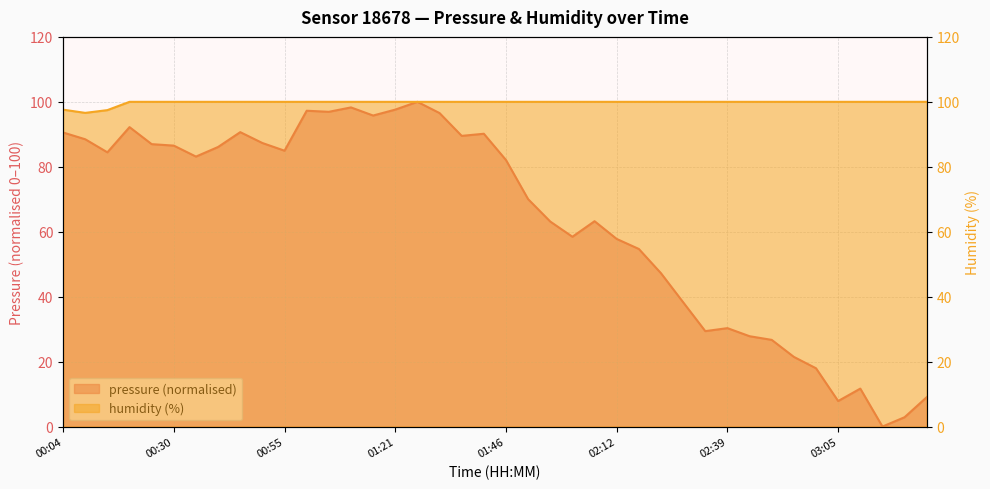

Reading left to right, what are all the values shown in this chart?

pressure: 00:04=90.6	00:09=88.5	00:14=84.4	00:20=92.2	00:25=87.0	00:30=86.5	00:35=83.1	00:40=86.1	00:45=90.7	00:50=87.3	00:55=85.0	01:00=97.3	01:05=96.9	01:11=98.3	01:16=95.8	01:21=97.6	01:26=100.0	01:31=96.5	01:36=89.5	01:41=90.2	01:46=82.1	01:52=70.0	01:57=63.1	02:02=58.5	02:07=63.2	02:12=57.8	02:17=54.7	02:23=47.2	02:28=38.3	02:33=29.4	02:39=30.3	02:44=27.8	02:49=26.7	02:54=21.5	02:59=18.0	03:05=7.9	03:10=11.7	03:15=0.0	03:20=2.9	03:25=9.0
humidity: 00:04=97.6	00:09=96.6	00:14=97.5	00:20=100.0	00:25=100.0	00:30=100.0	00:35=100.0	00:40=100.0	00:45=100.0	00:50=100.0	00:55=100.0	01:00=100.0	01:05=100.0	01:11=100.0	01:16=100.0	01:21=100.0	01:26=100.0	01:31=100.0	01:36=100.0	01:41=100.0	01:46=100.0	01:52=100.0	01:57=100.0	02:02=100.0	02:07=100.0	02:12=100.0	02:17=100.0	02:23=100.0	02:28=100.0	02:33=100.0	02:39=100.0	02:44=100.0	02:49=100.0	02:54=100.0	02:59=100.0	03:05=100.0	03:10=100.0	03:15=100.0	03:20=100.0	03:25=100.0